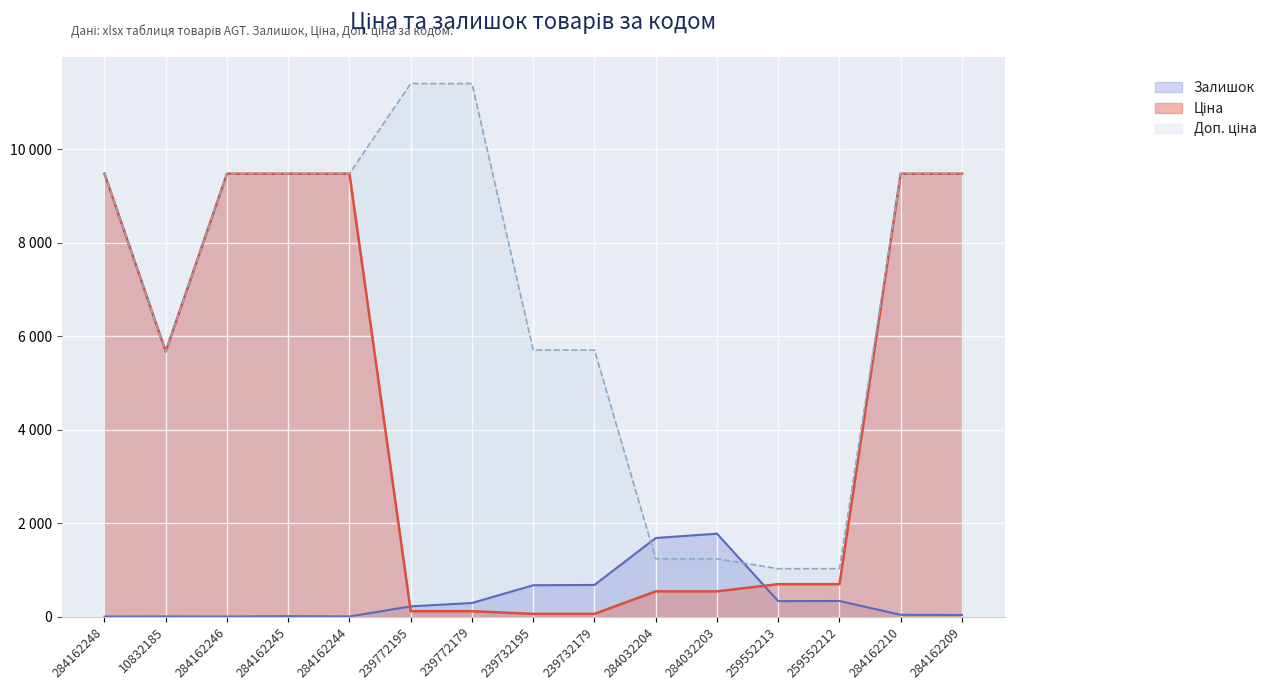

Is the value of Доп. ціна at 239732179 greater than the value of Залишок at 239772179?

Yes